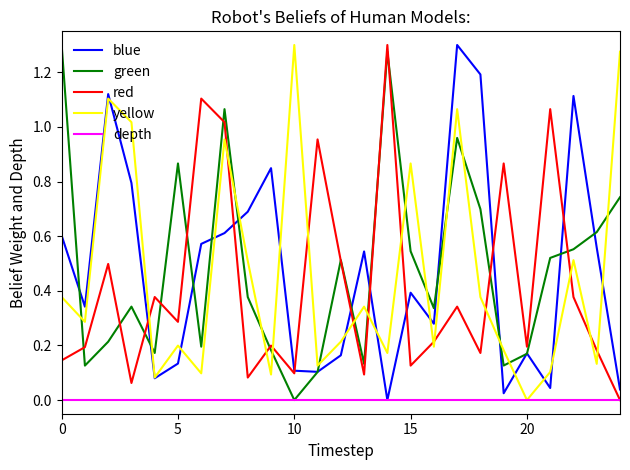

What are all the series names shown in the legend?

blue, green, red, yellow, depth